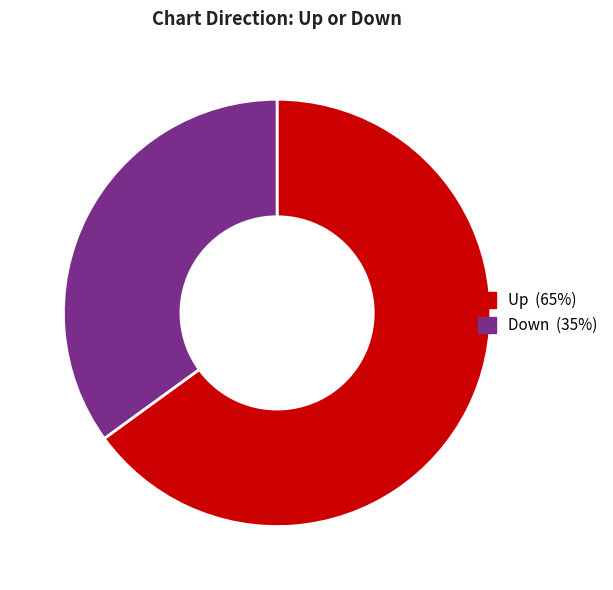

Is there a majority slice in this chart?

Yes